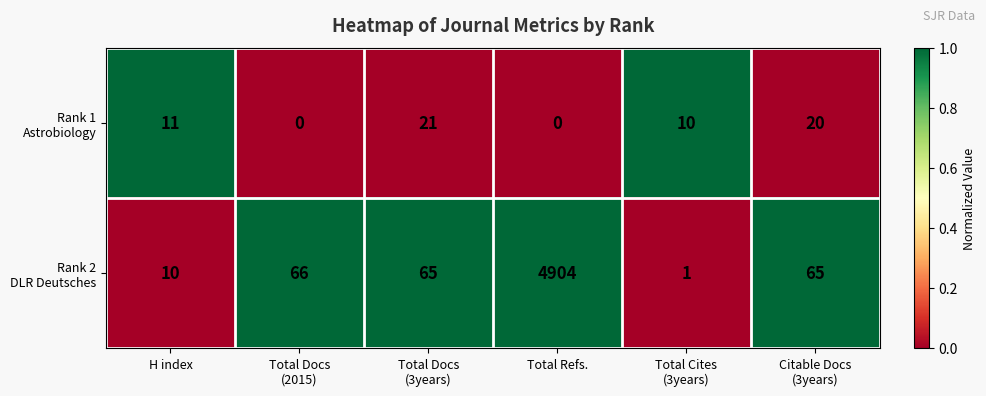

At which category is the sum across all series the highest?

Total Refs.